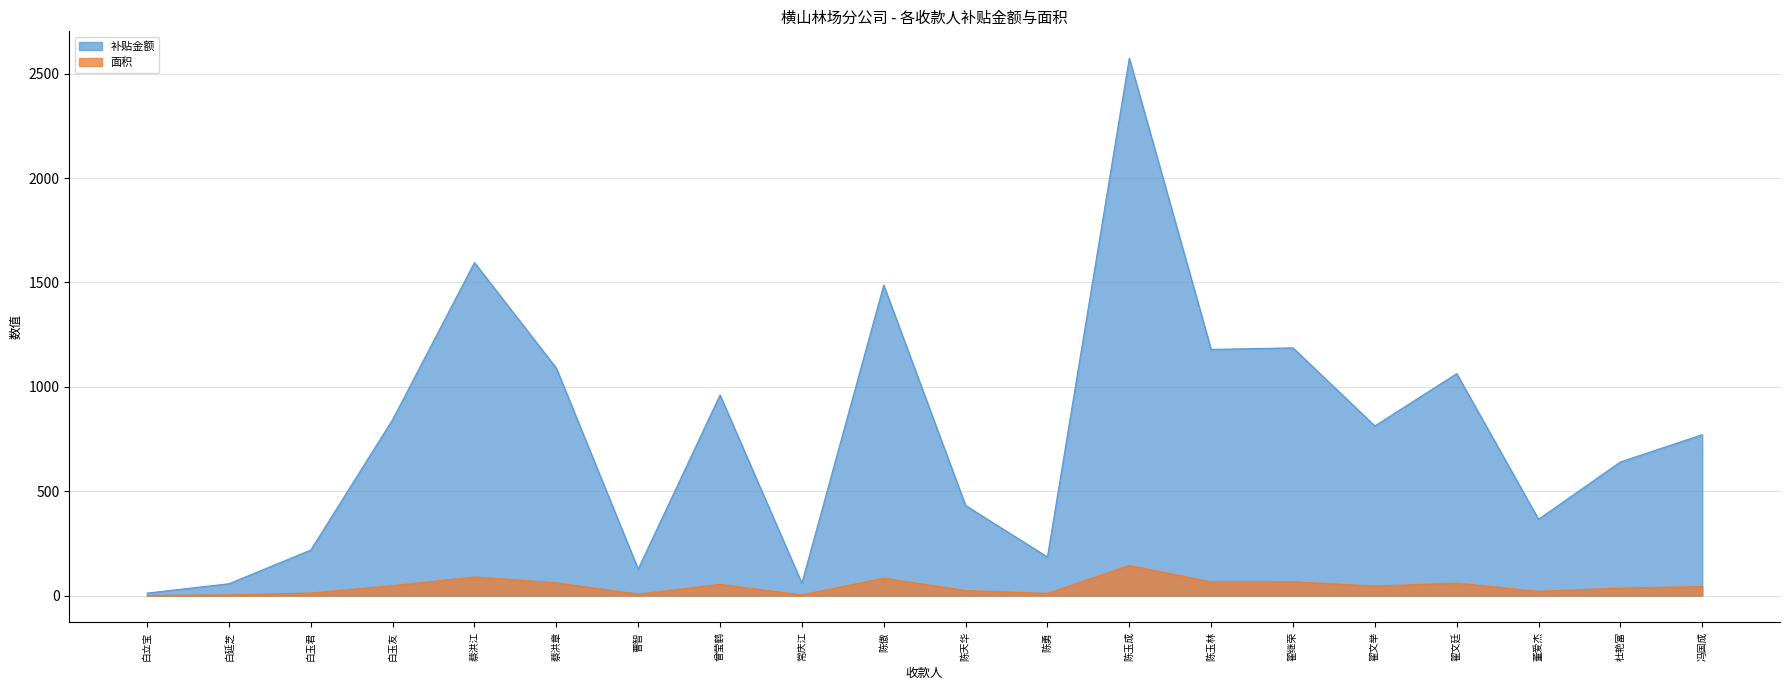

What is the lowest value of the 面积 series?

0.7